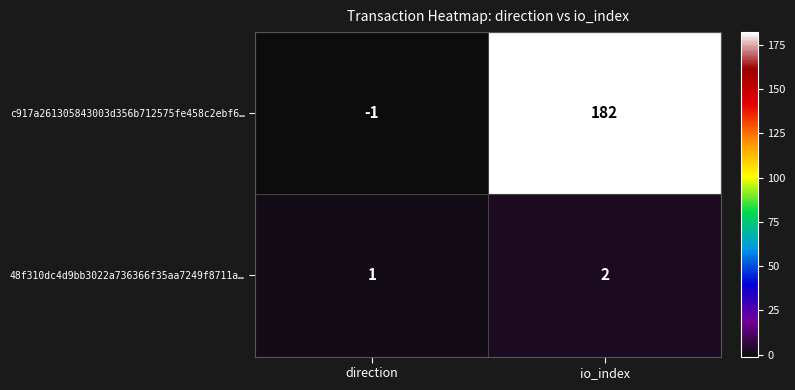

What is the difference between the maximum and minimum values in the c917a261305843003d356b712575fe458c2ebf6… series?

183